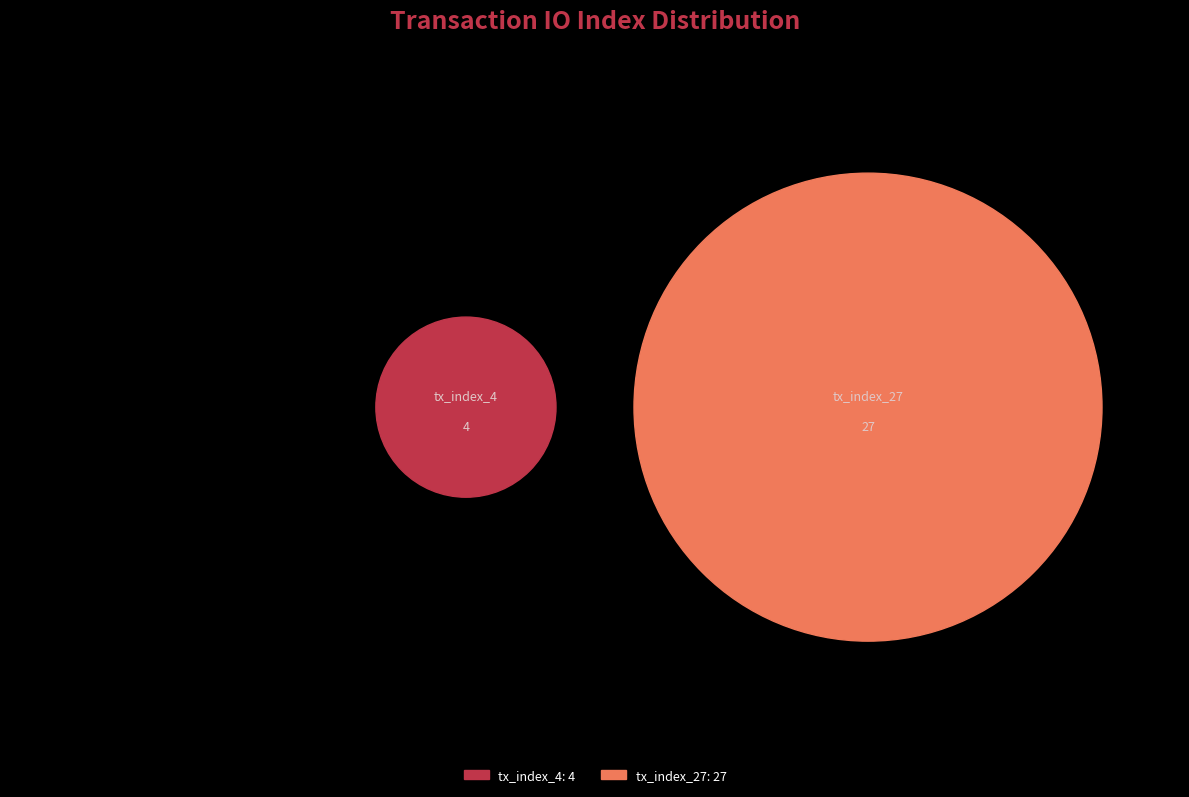

What portion of the pie excludes tx_index_4?

87.1%